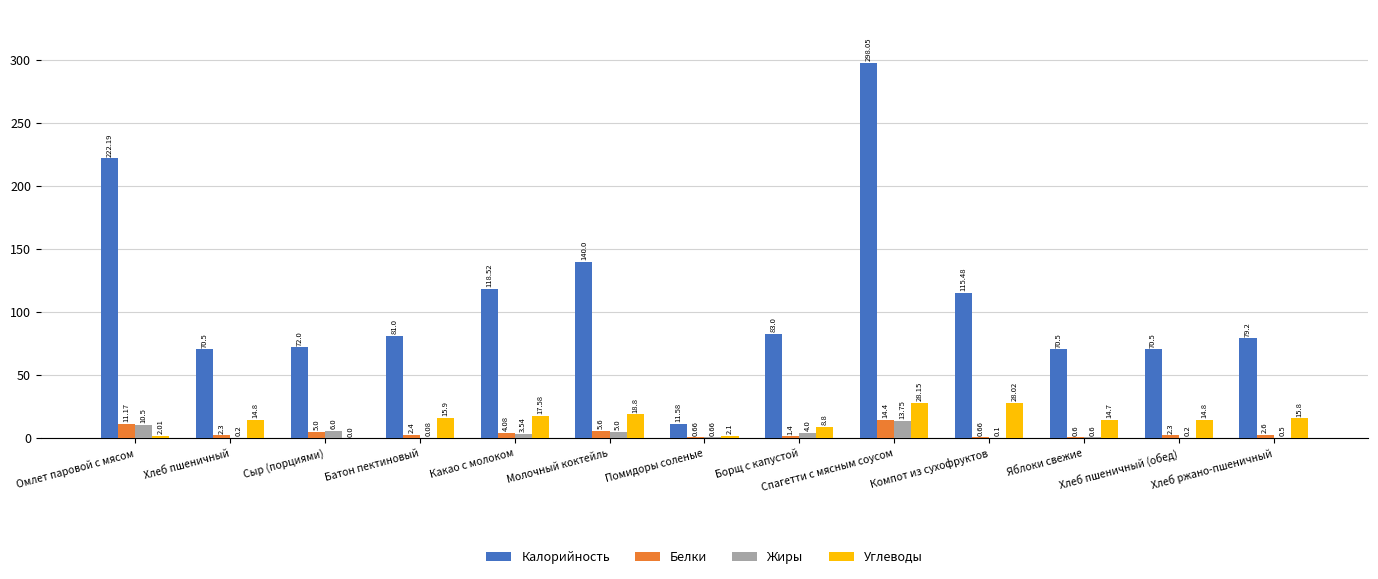

Where does the Углеводы series first go above 14?

Хлеб пшеничный